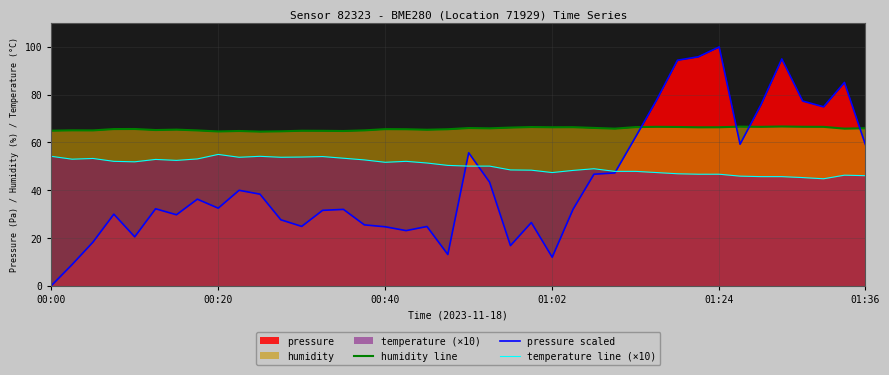

List the series in order of their peak value, lowest first.

temperature line (×10), humidity line, pressure scaled